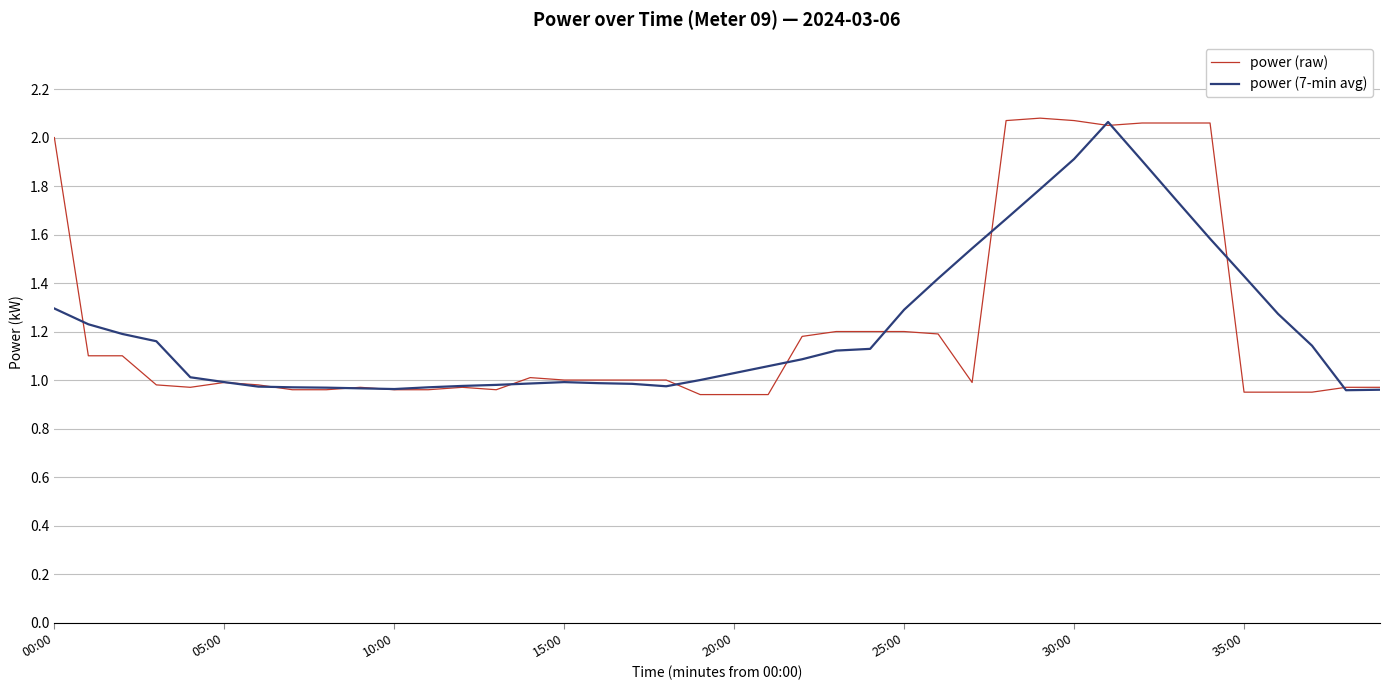

Which series has the largest range (max minus min)?

power (raw)